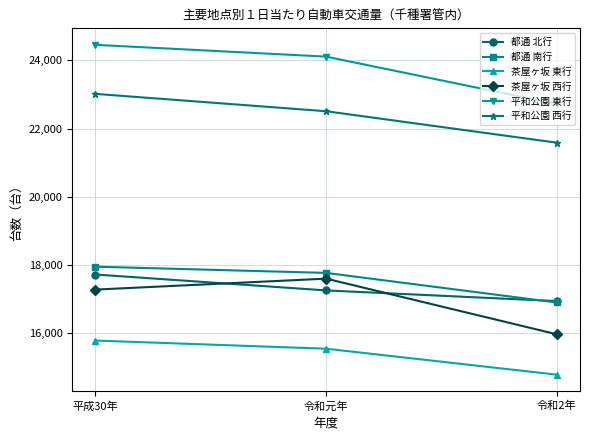

Which category has the highest value across all series?

平成30年